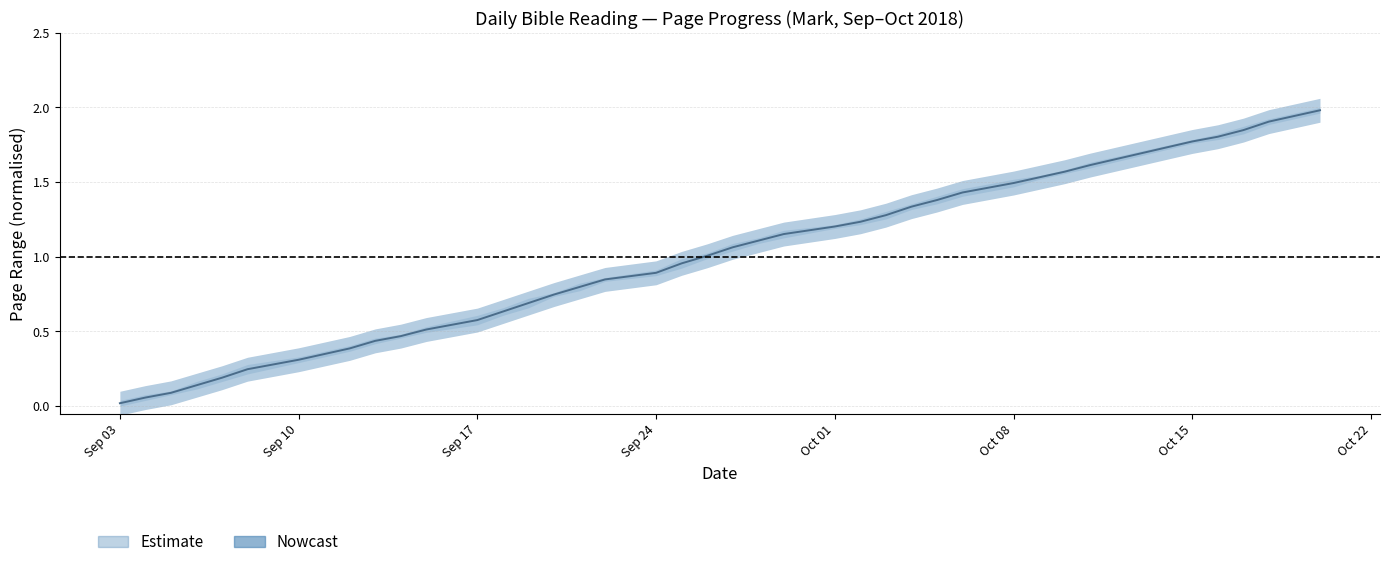

The value at 2018-09-06 is 0.1. True or false?

True